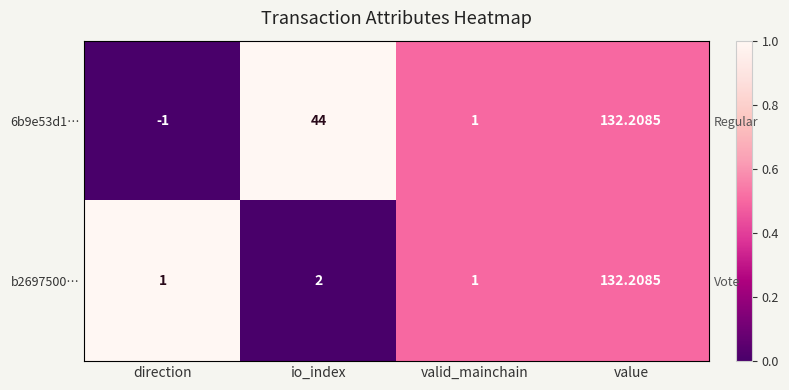

Count the number of categories in the chart.

4